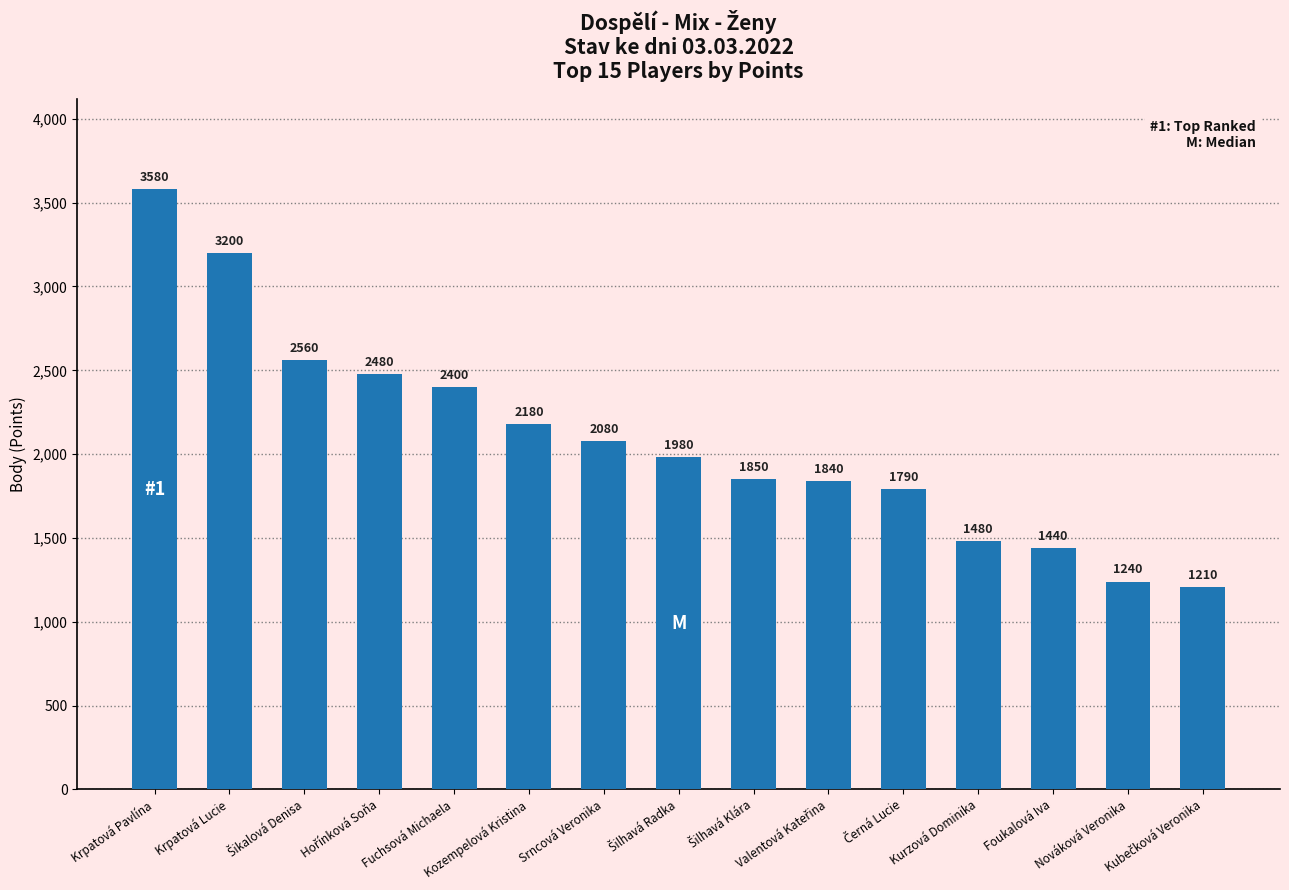

What is the maximum value shown in the chart?

3580